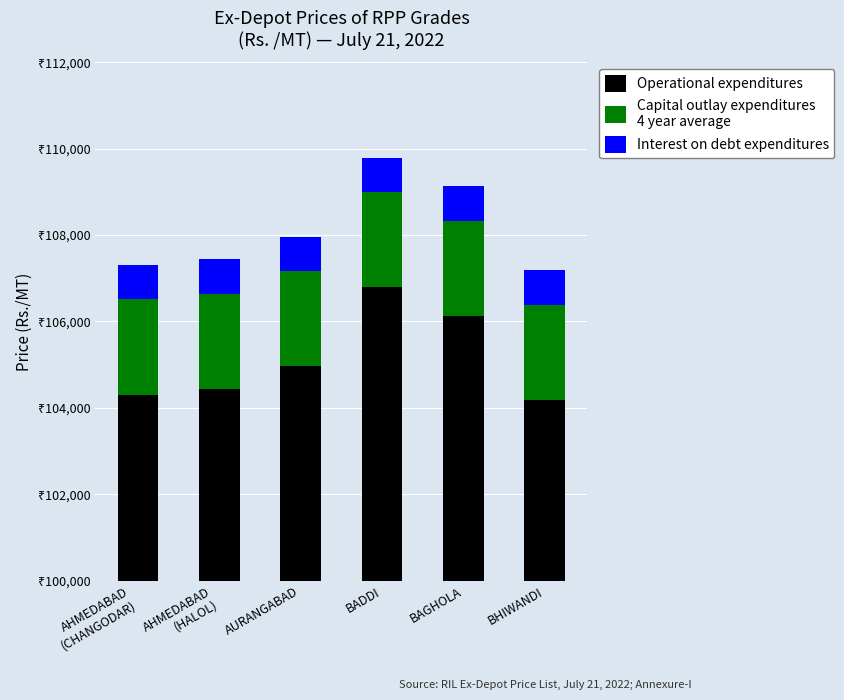

What is the difference between the highest and lowest values at BHIWANDI?

103390